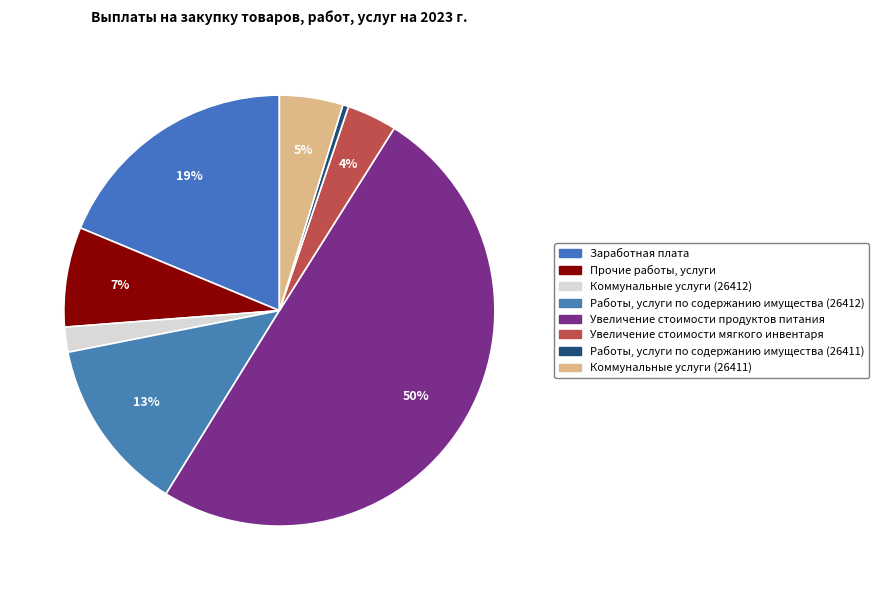

Combined, do Работы, услуги по содержанию имущества (26412) and Увеличение стоимости продуктов питания account for over 50%?

Yes